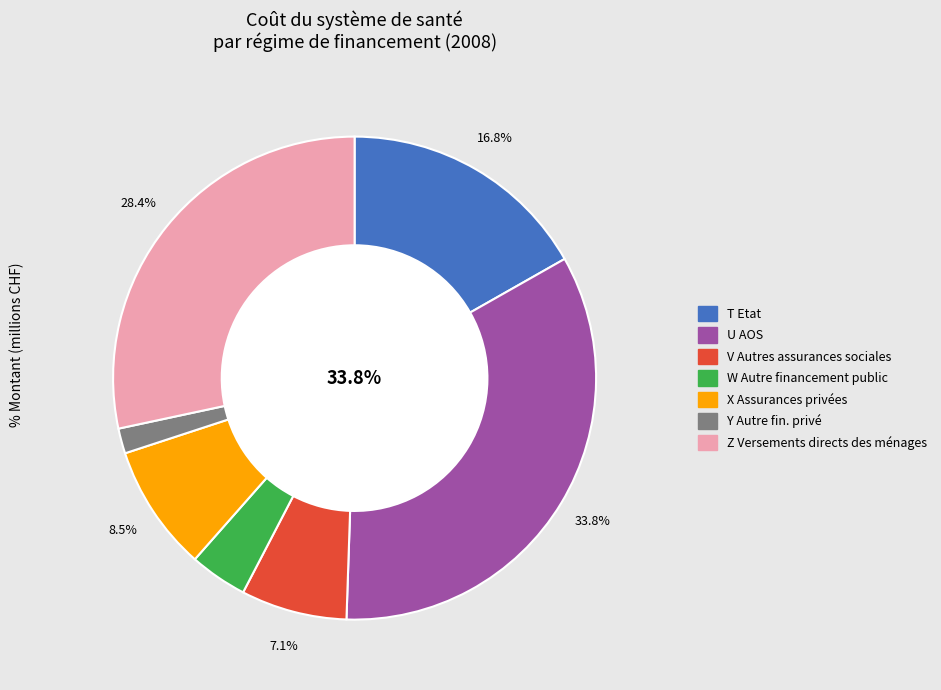

Is it true that W Autre financement public is 14% of the pie?

False